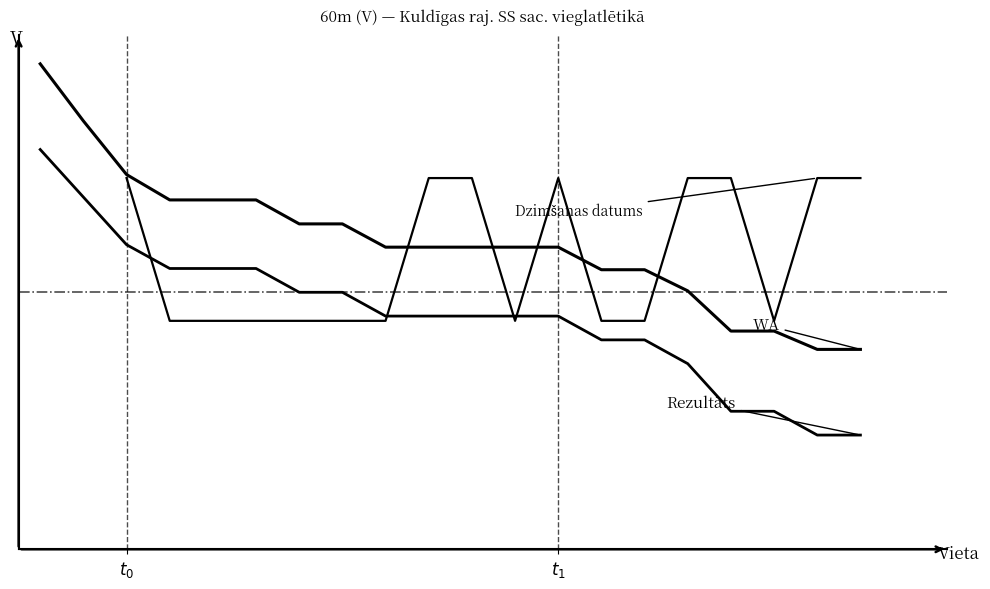

What are all the series names shown in the legend?

WA, Rezultāts, Dzimšanas datums